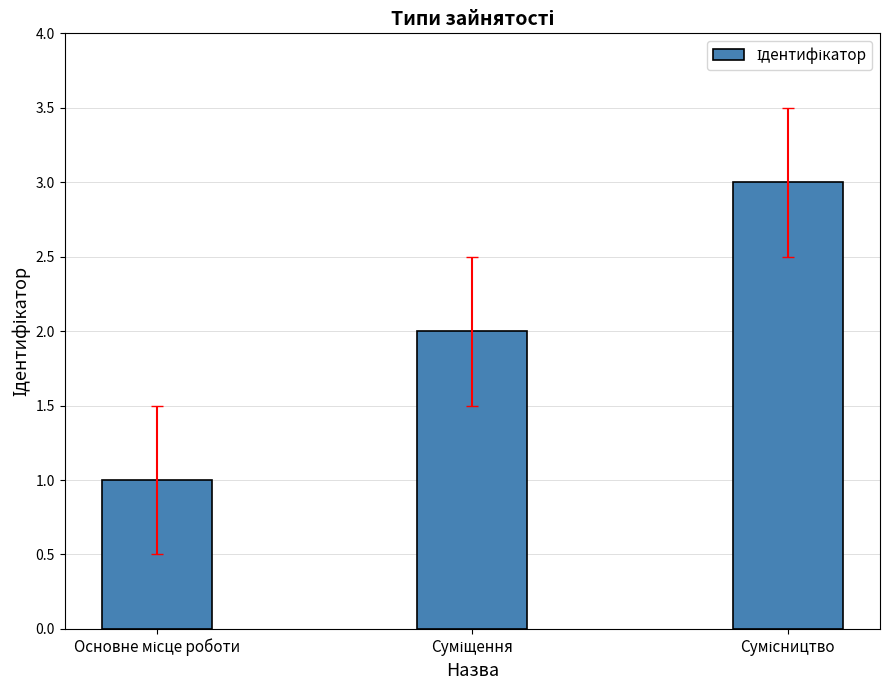

What is the maximum value shown in the chart?

3